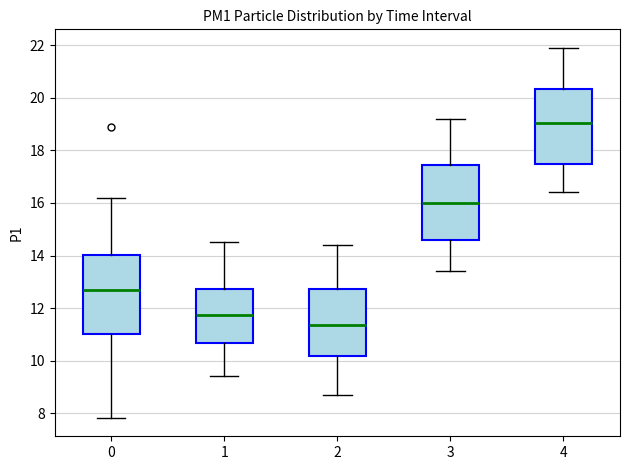

Reading left to right, read every box against the y-axis: the position of its median line, the range the box covers, and the ends of its whiskers. The values are not printed on the chart, so give them approximately, as read against the axis.

0: median 12.8, box 11.0 to 14.0, whiskers 7.8 to 16.2
1: median 11.8, box 10.6 to 12.8, whiskers 9.4 to 14.6
2: median 11.4, box 10.2 to 12.8, whiskers 8.8 to 14.4
3: median 16.0, box 14.6 to 17.4, whiskers 13.4 to 19.2
4: median 19.0, box 17.4 to 20.4, whiskers 16.4 to 22.0